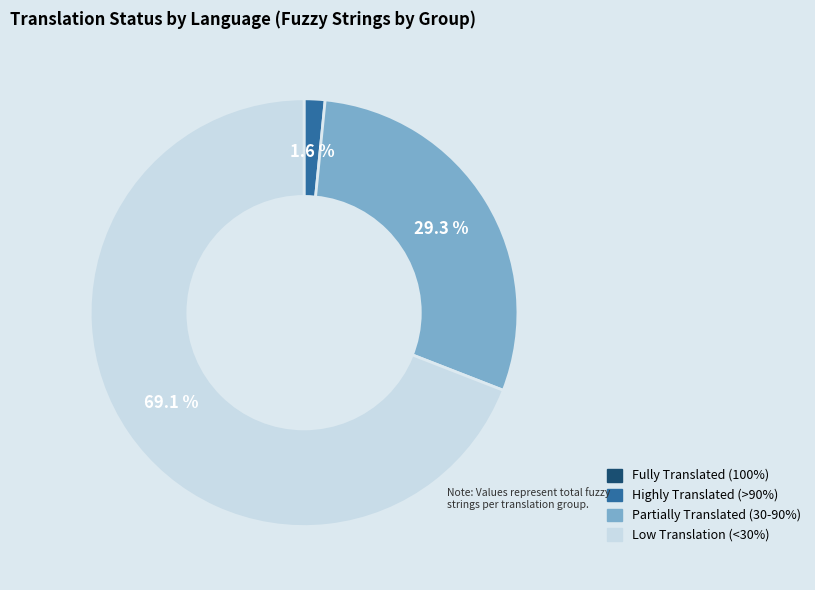

To the nearest percent, what is the average slice percentage?

25%